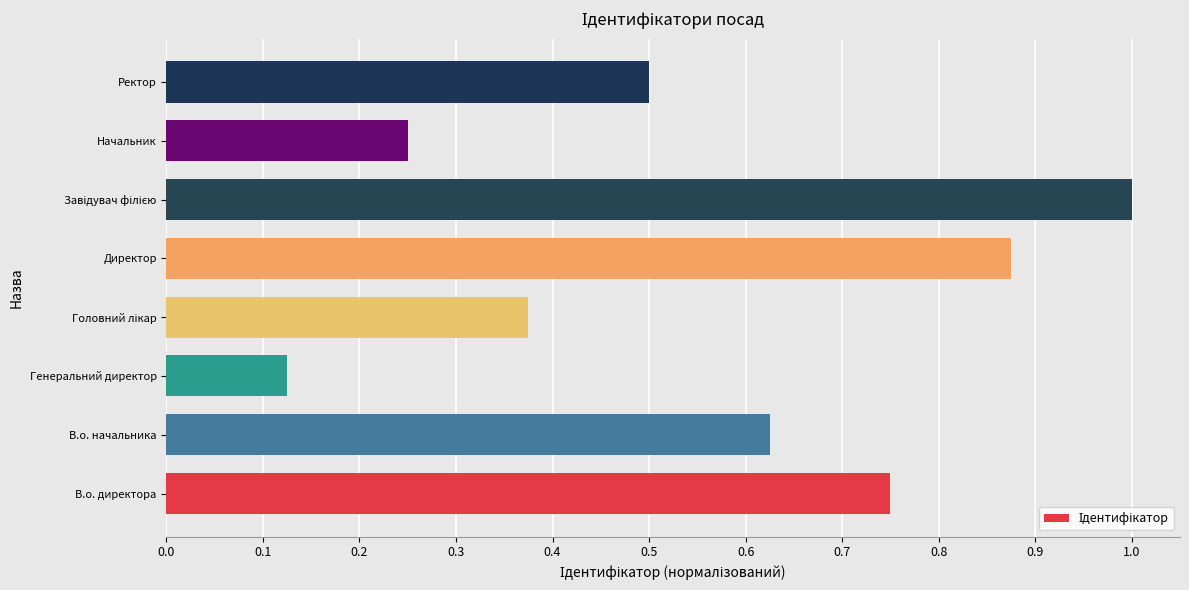

What is the maximum value shown in the chart?

1.0